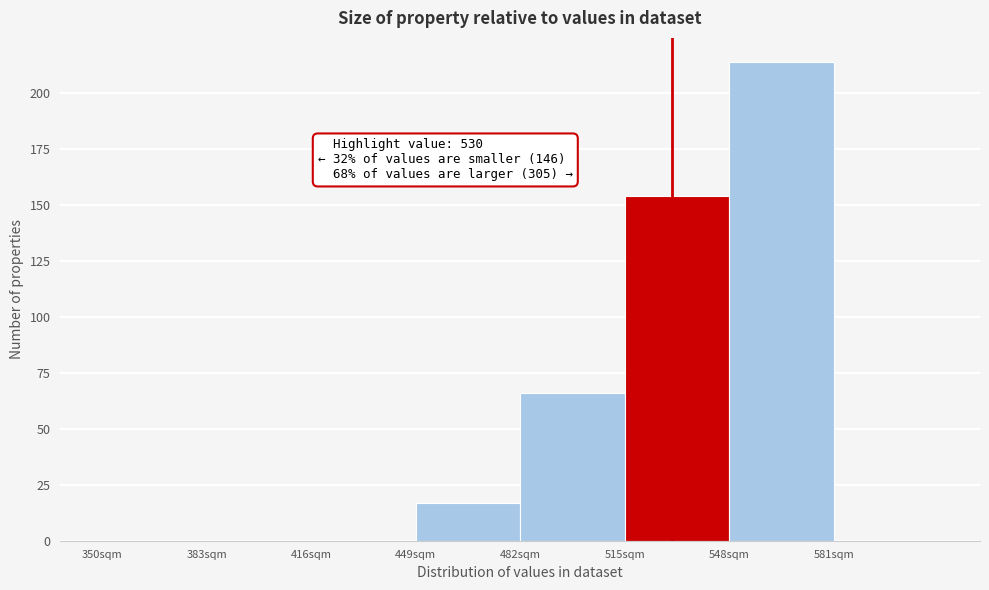

Which range on the x-axis has the tallest bar?

548 to 581